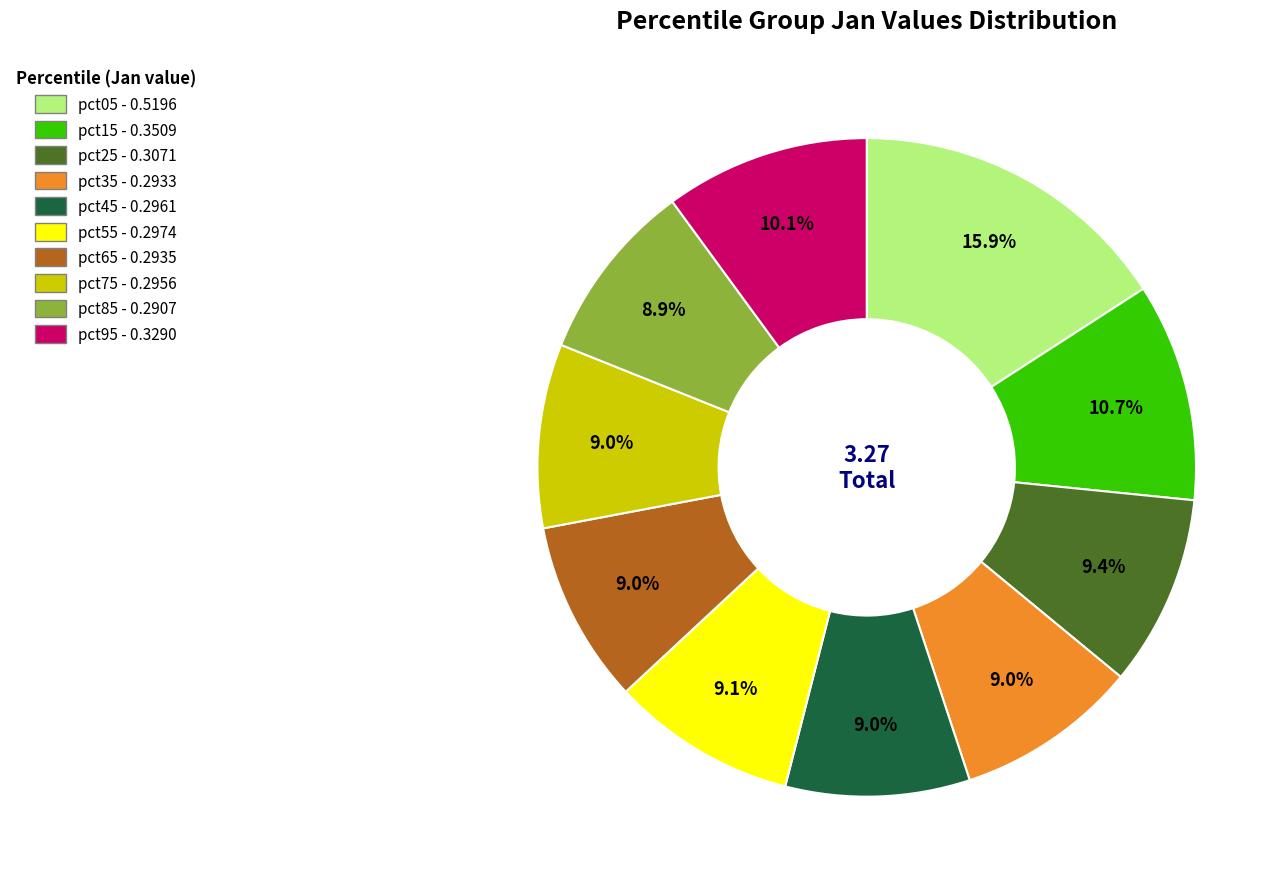

To the nearest percent, what portion does pct05 represent?

16%